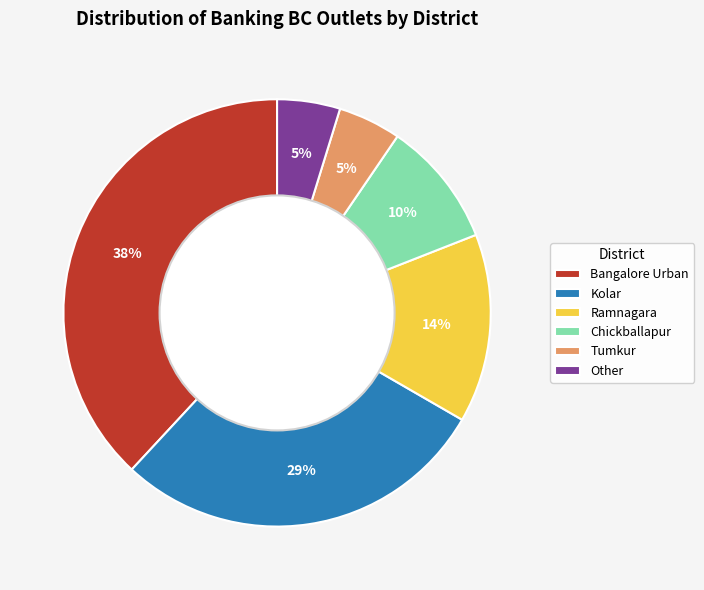

Does Chickballapur account for over 50% of the chart?

No